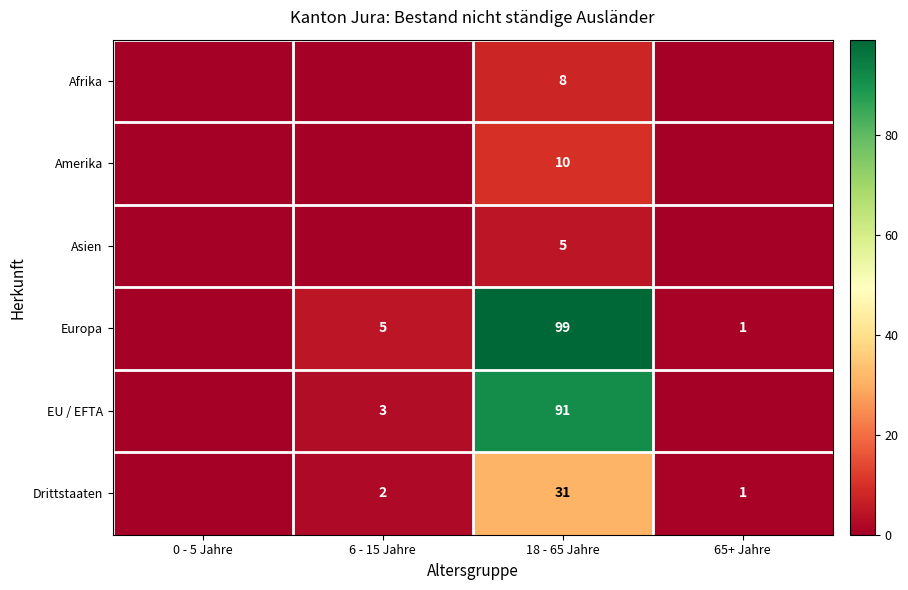

At how many categories does at least one series exceed 33?

1